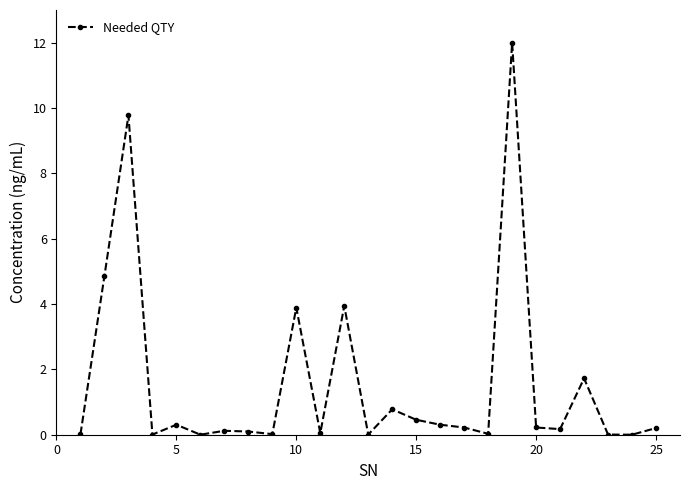

What is the difference between the maximum and minimum values?

12.0